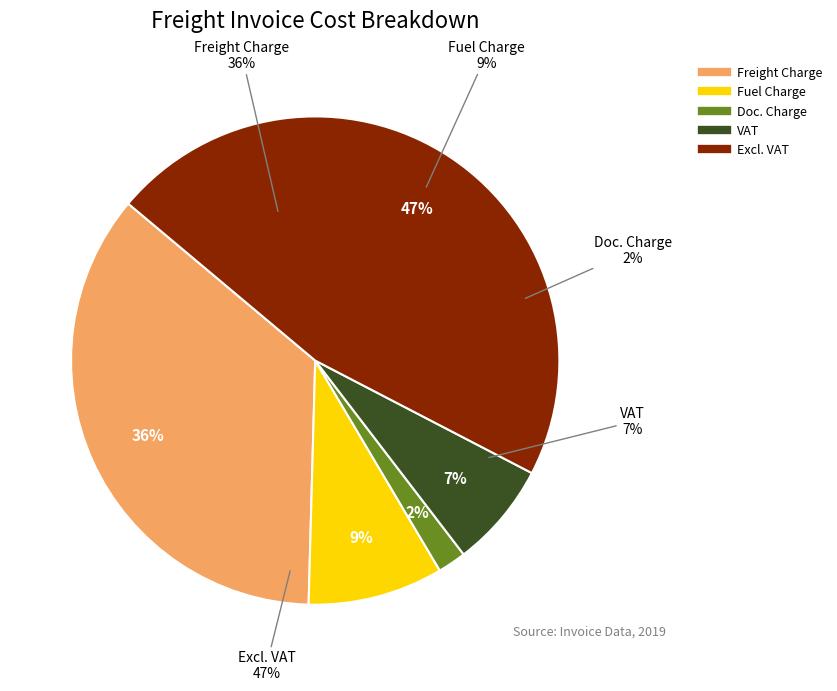

To the nearest percent, what percentage of the pie is Excl. VAT?

47%